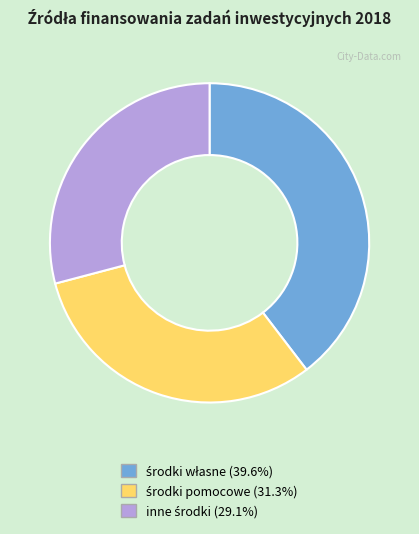

Is there a majority slice in this chart?

No